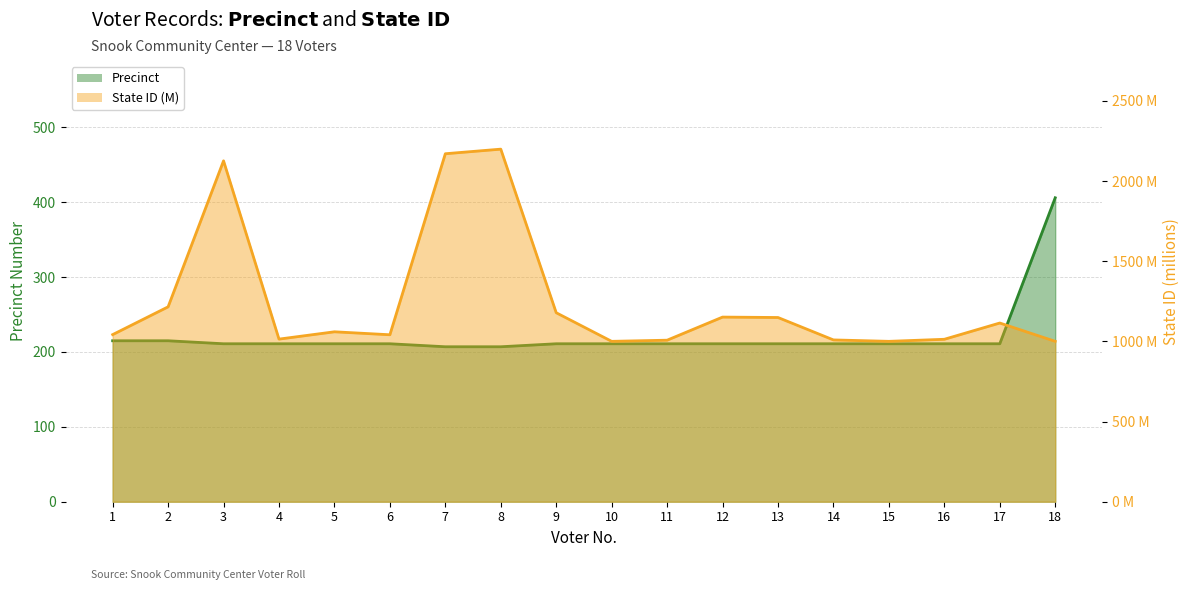

Reading right to left, transcribe all the data shown in this chart.

Precinct: 406.0	211.0	211.0	211.0	211.0	211.0	211.0	211.0	211.0	211.0	207.0	207.0	211.0	211.0	211.0	211.0	215.0	215.0
State ID (scaled): 1000.2	1114.4	1013.0	1000.2	1009.0	1148.8	1151.4	1007.3	1000.2	1178.5	2198.7	2170.1	1041.2	1059.7	1014.1	2125.7	1215.3	1042.1